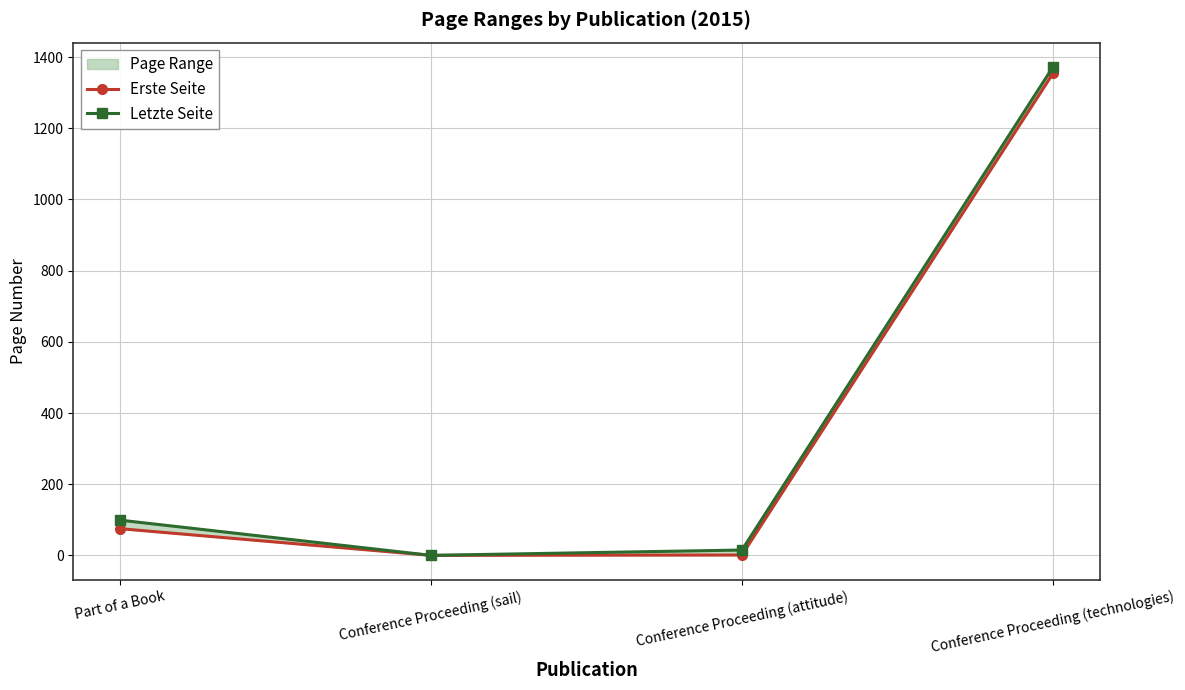

At how many categories does at least one series exceed 938?

1